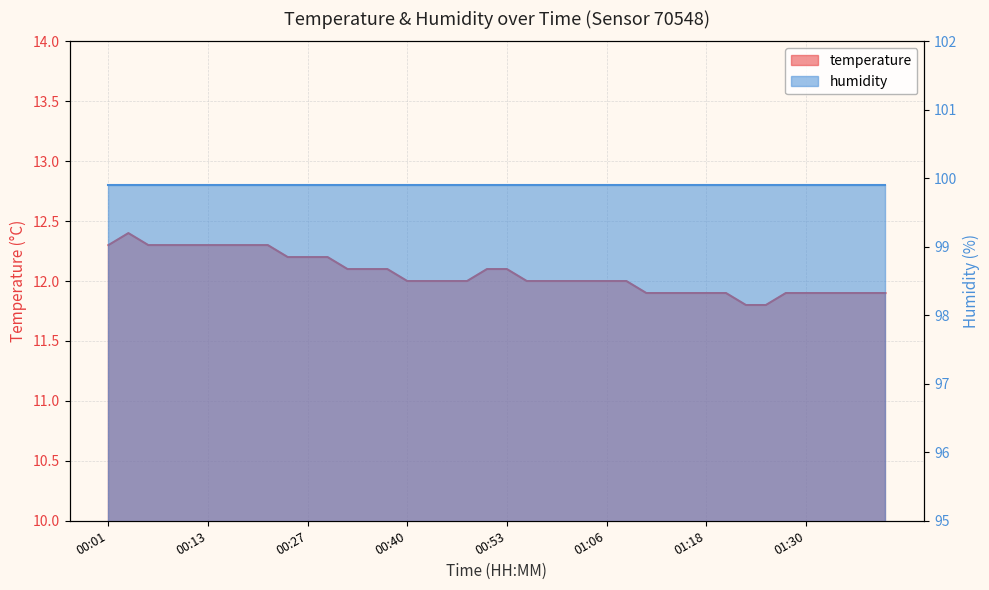

Is it true that the value at 01:13 is 11.9?

True